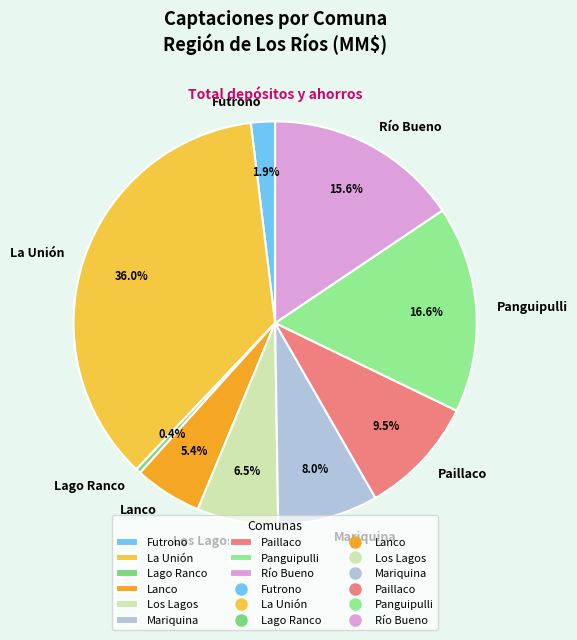

Combined, do Lanco and Mariquina account for over 50%?

No